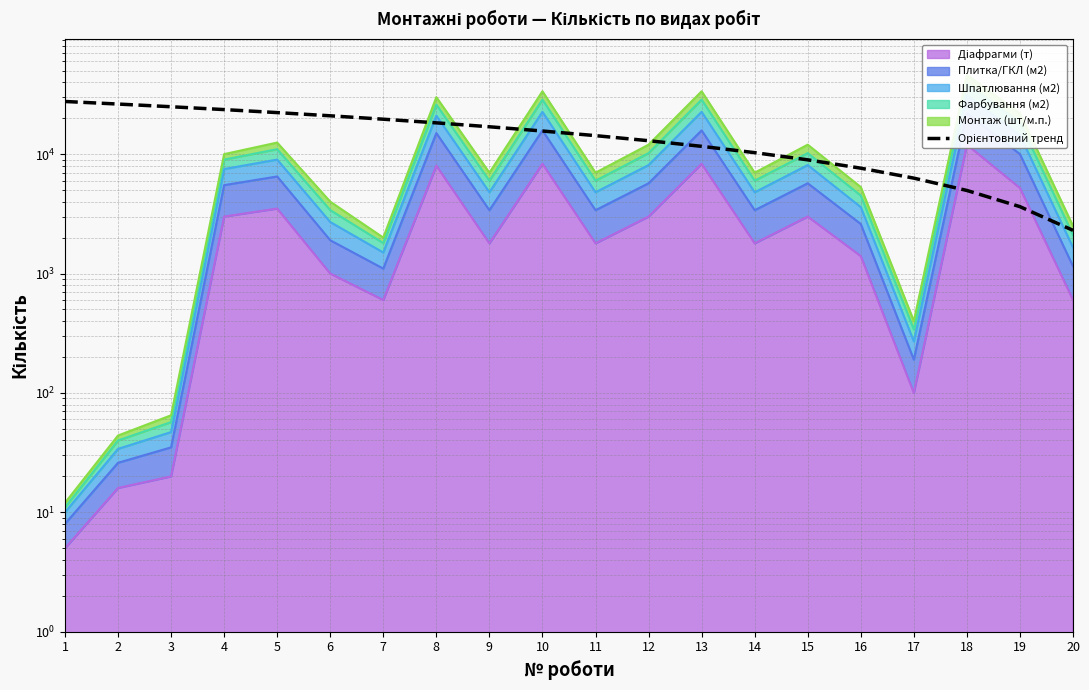

Does the chart display data point markers on the line(s)?

No